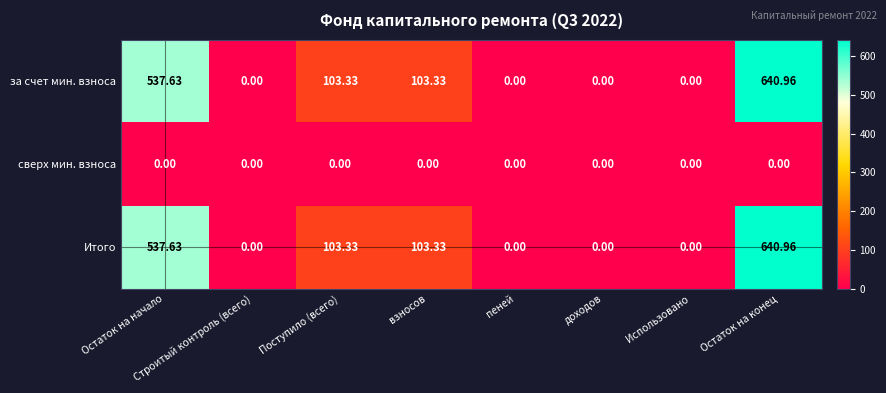

How many data points does each series have?

8